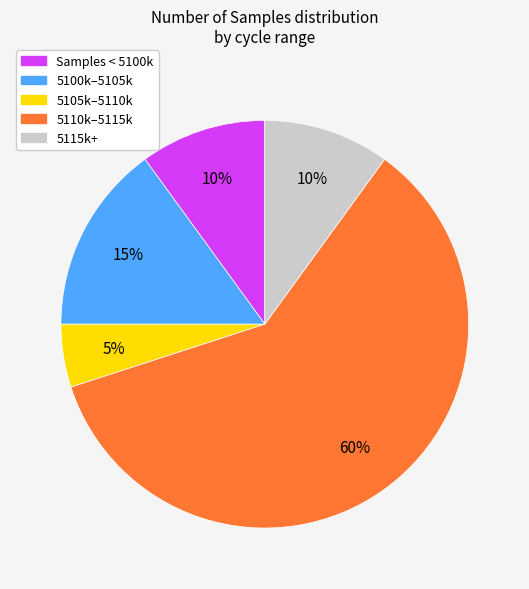

How many segments does this pie chart have?

5